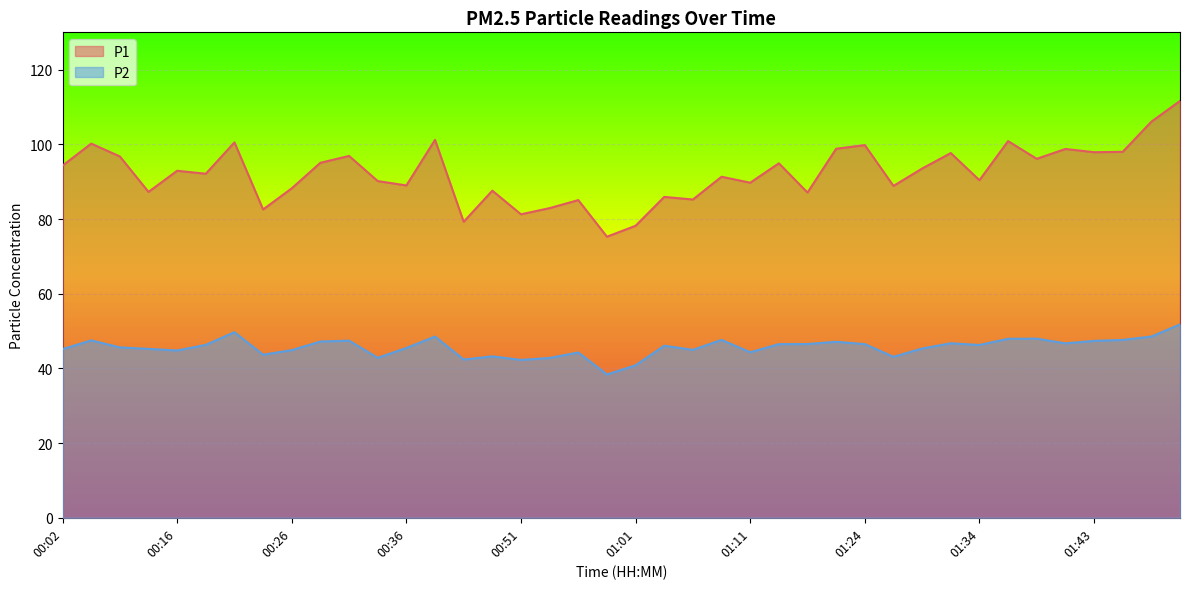

Is it true that P1 equals 100.9 at 01:36?

True